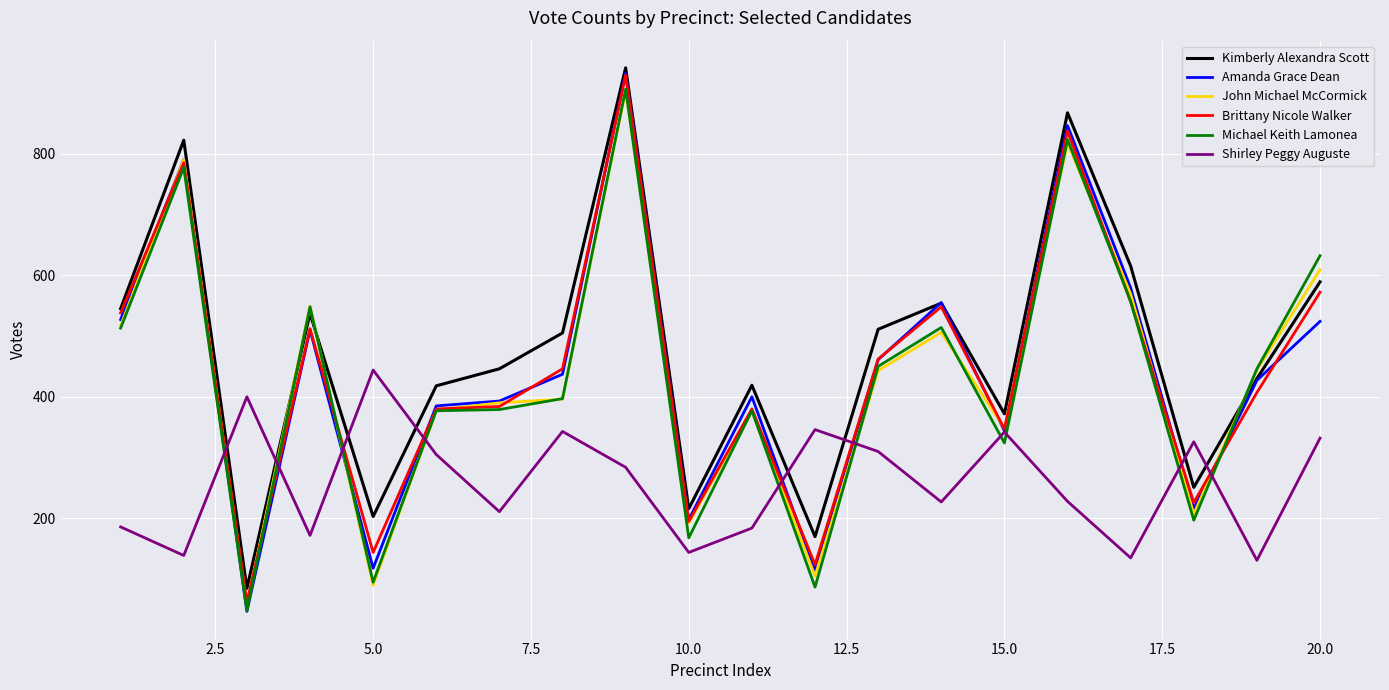

What is the smallest value displayed?

47